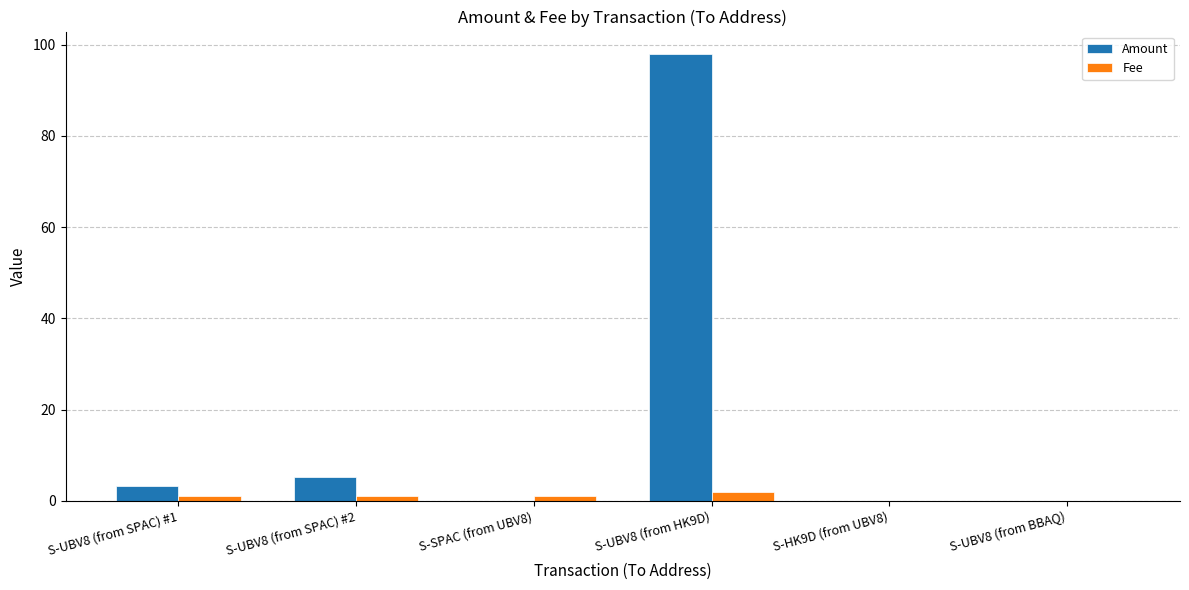

At which label does Amount first exceed 3?

S-UBV8 (from SPAC) #1